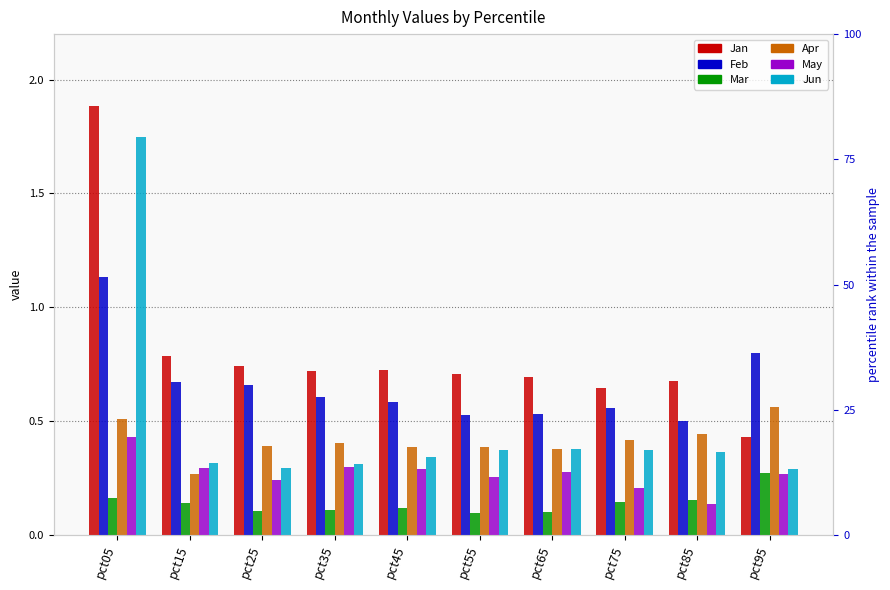

What is the difference between the second highest and minimum values in the Mar series?

0.1